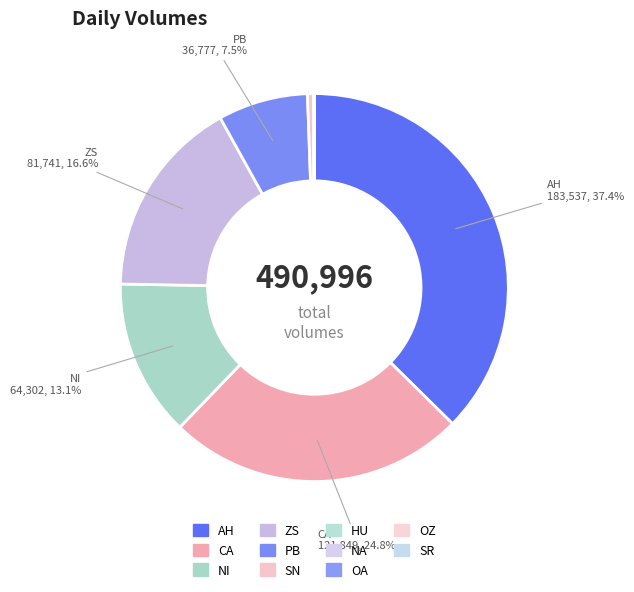

How many slices are in this pie chart?

11